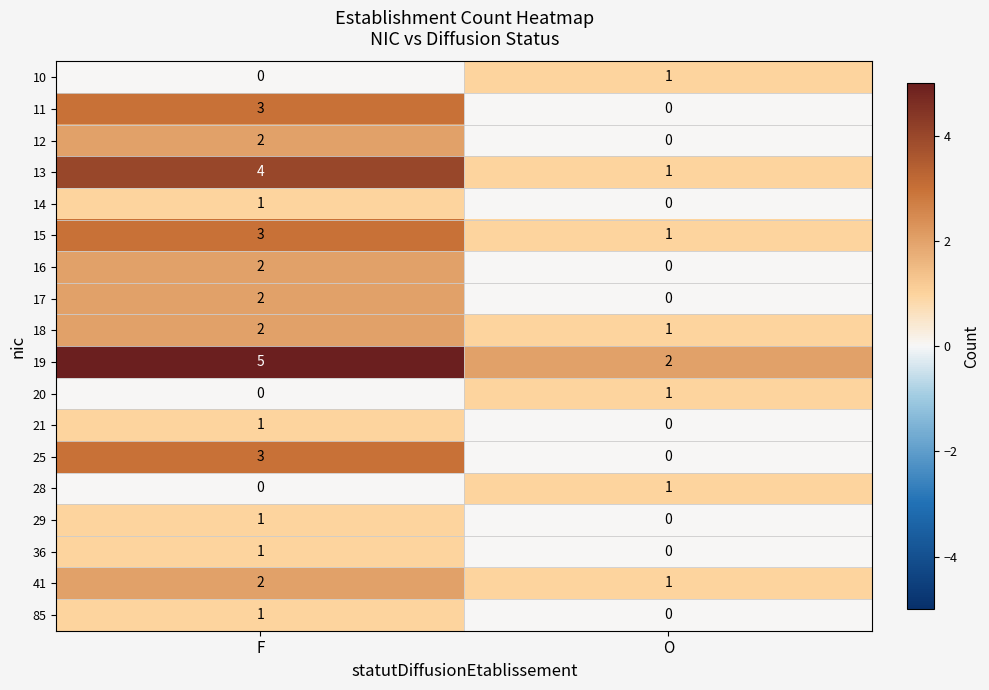

What is the total value across all series at F?

33